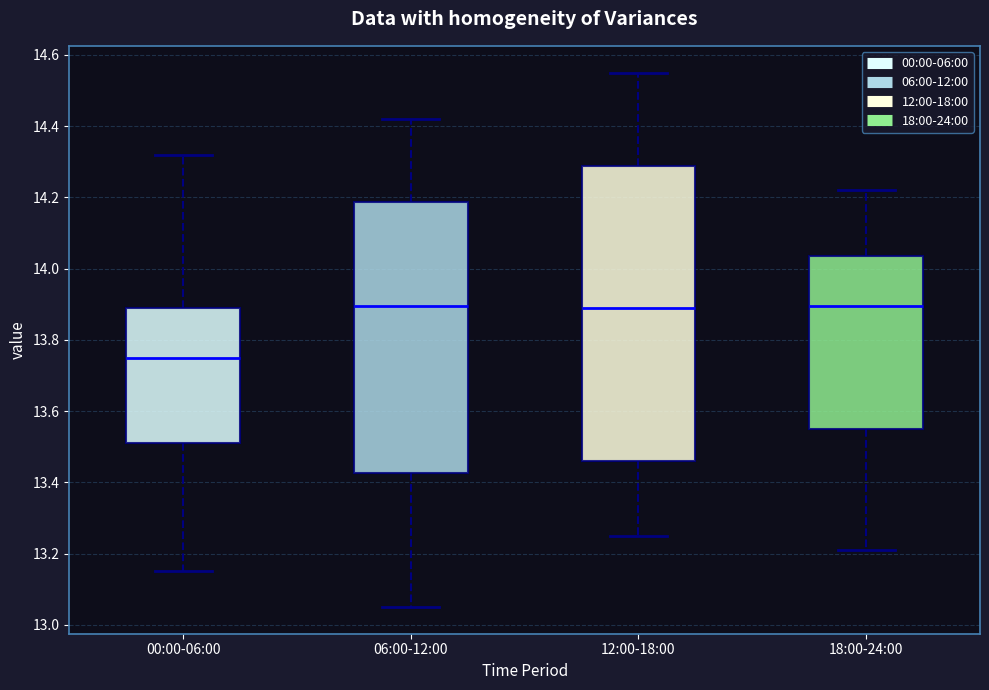

Reading left to right, transcribe this box plot: for each box, give where its median line is, the range the box spans, and where its two whiskers end, as read against the y-axis. The values are not printed on the chart, so give them approximately, as read against the axis.

00:00-06:00: median 13.76, box 13.52 to 13.90, whiskers 13.16 to 14.32
06:00-12:00: median 13.90, box 13.42 to 14.18, whiskers 13.06 to 14.42
12:00-18:00: median 13.90, box 13.46 to 14.28, whiskers 13.26 to 14.56
18:00-24:00: median 13.90, box 13.56 to 14.04, whiskers 13.22 to 14.22